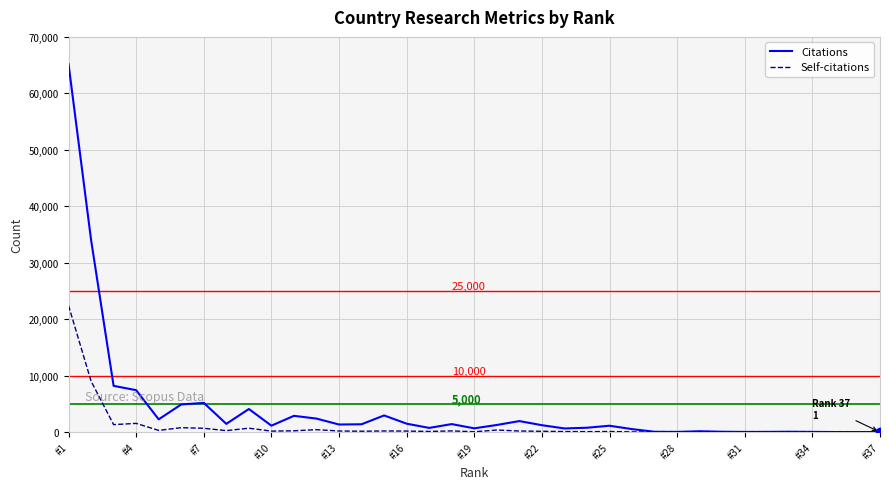

List the series in order of their peak value, lowest first.

Self-citations, Citations